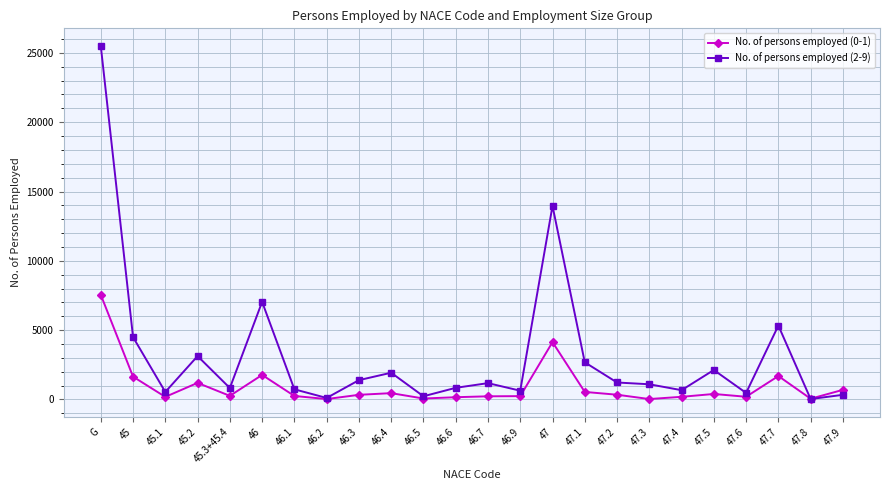

What is the difference between the maximum and minimum values in the No. of persons employed (2-9) series?

25468